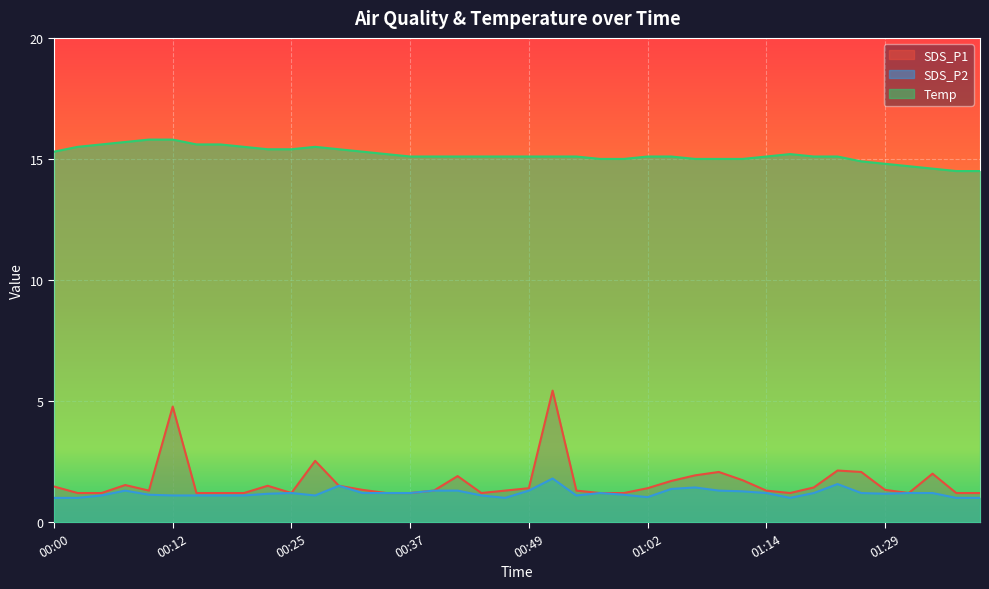

What is the difference between the second highest and second lowest values in the SDS_P2 series?

0.6